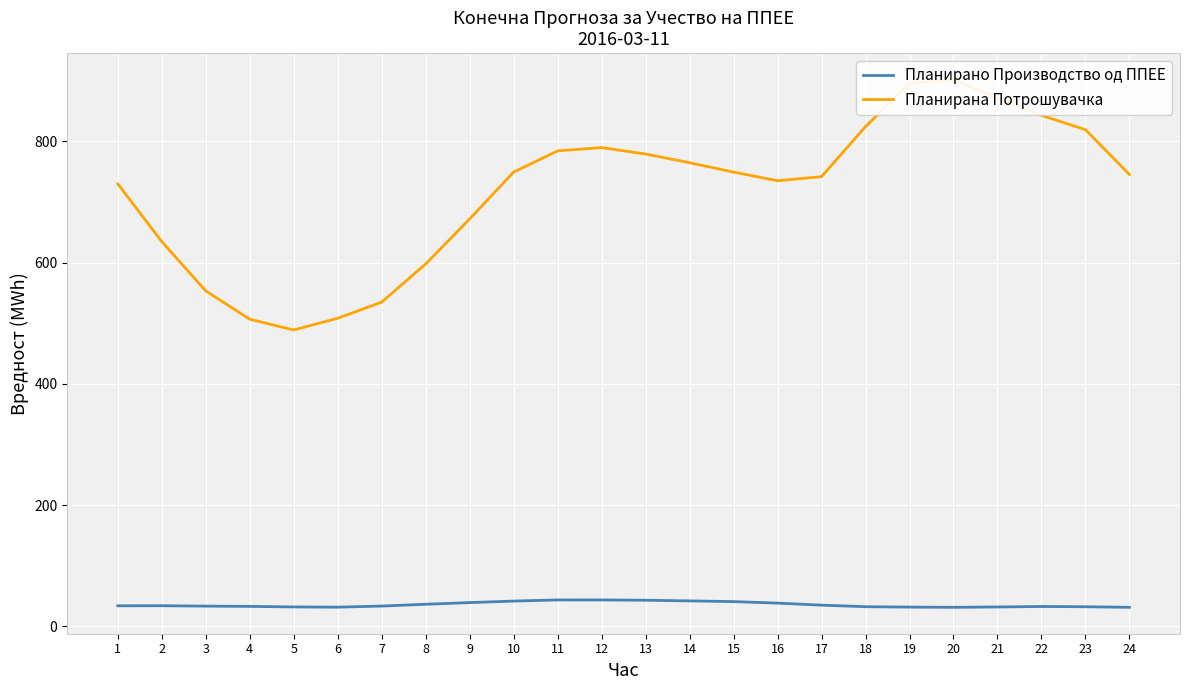

Between 8 and 24, which series saw the biggest shift?

Планирана Потрошувачка